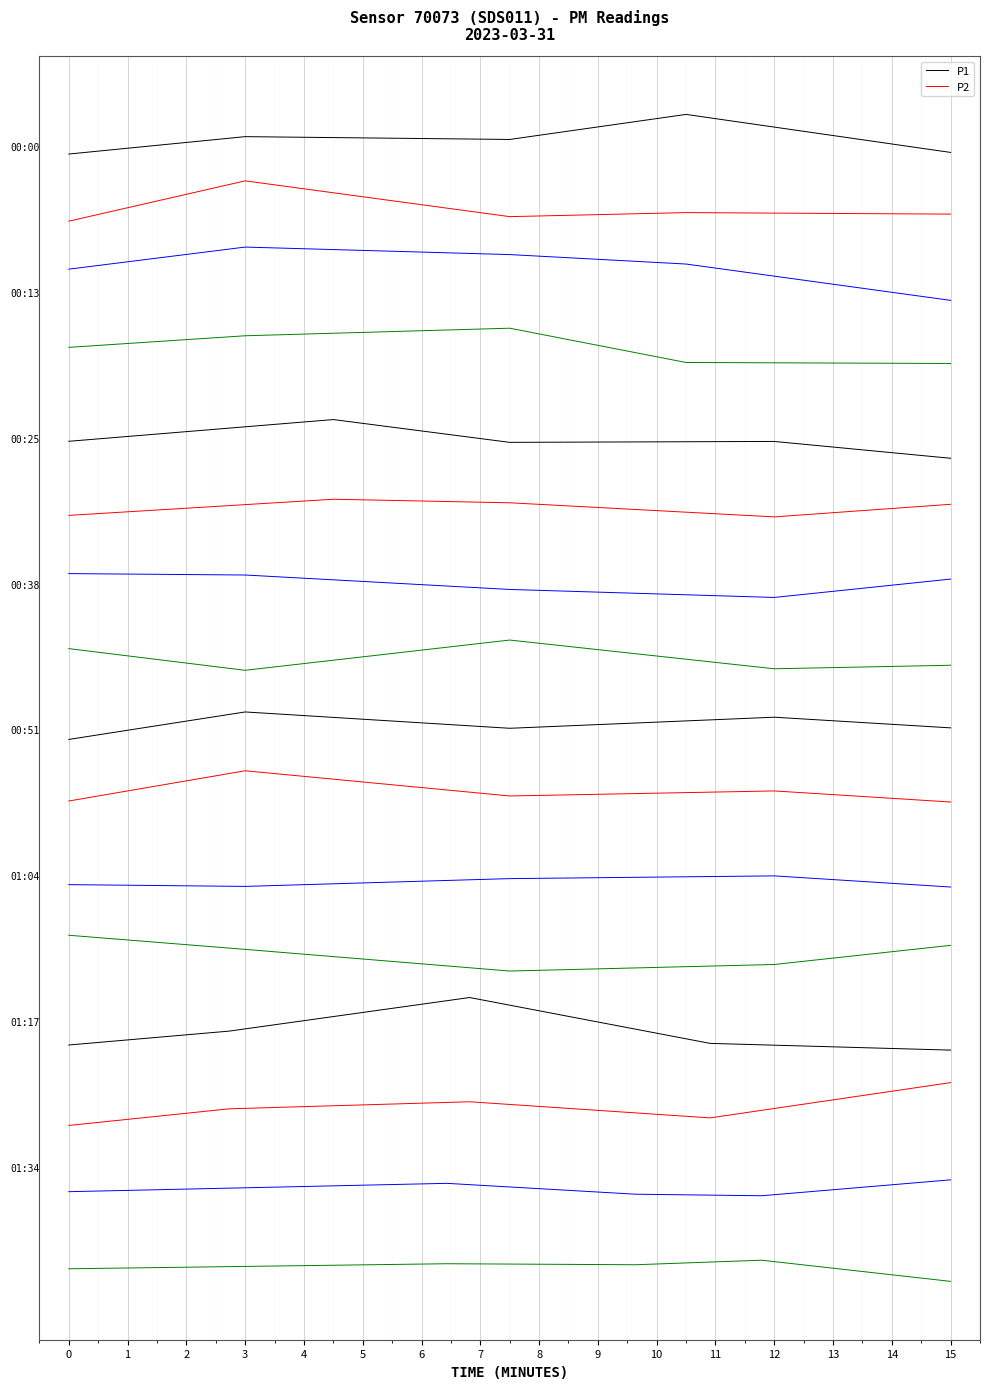

What is the difference between the maximum and minimum values in the P2 series?

2.2